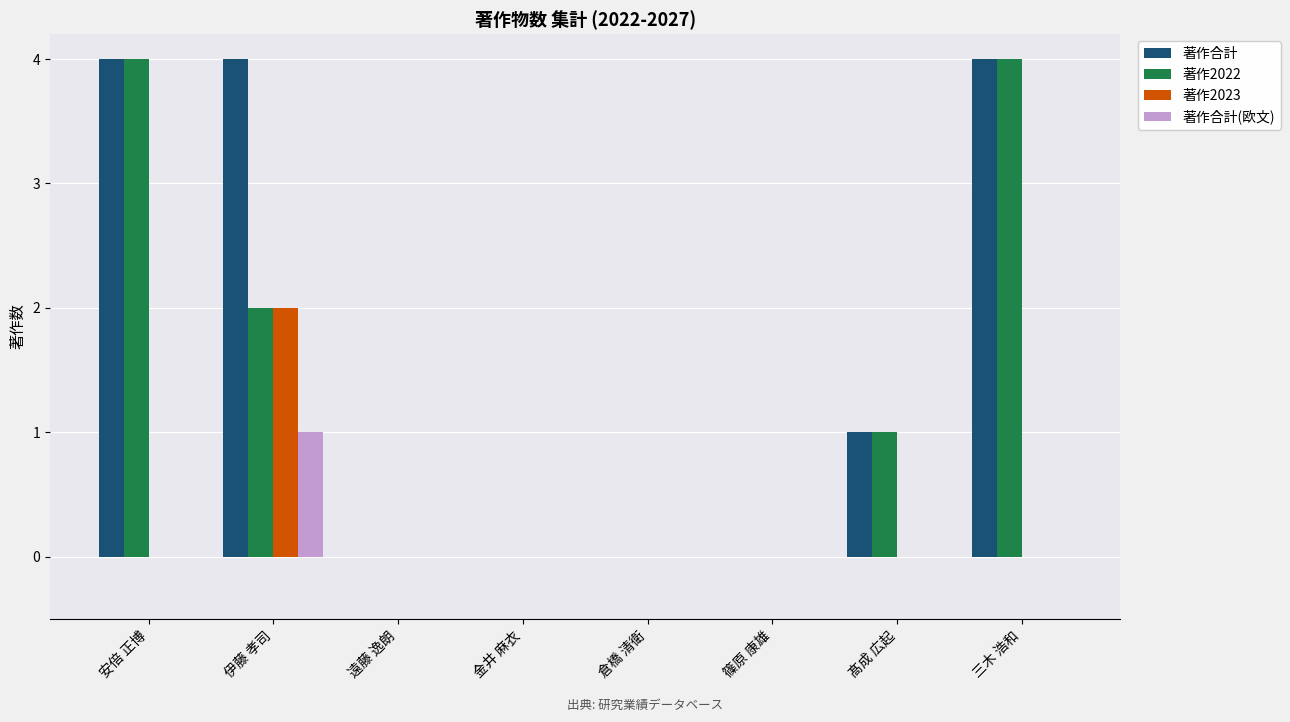

Reading left to right, what are all the values shown in this chart?

著作合計: 4	4	0	0	0	0	1	4
著作2022: 4	2	0	0	0	0	1	4
著作2023: 0	2	0	0	0	0	0	0
著作合計(欧文): 0	1	0	0	0	0	0	0